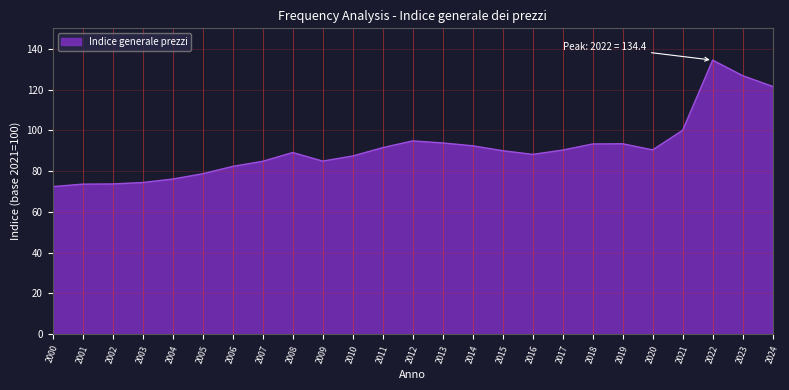

Between 2010 and 2019, which is larger?

2019